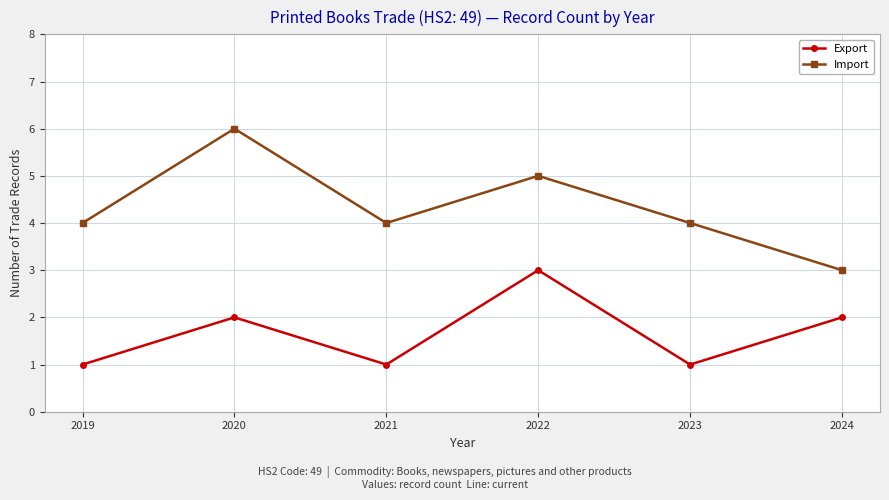

List the series in order of their peak value, highest first.

Import, Export